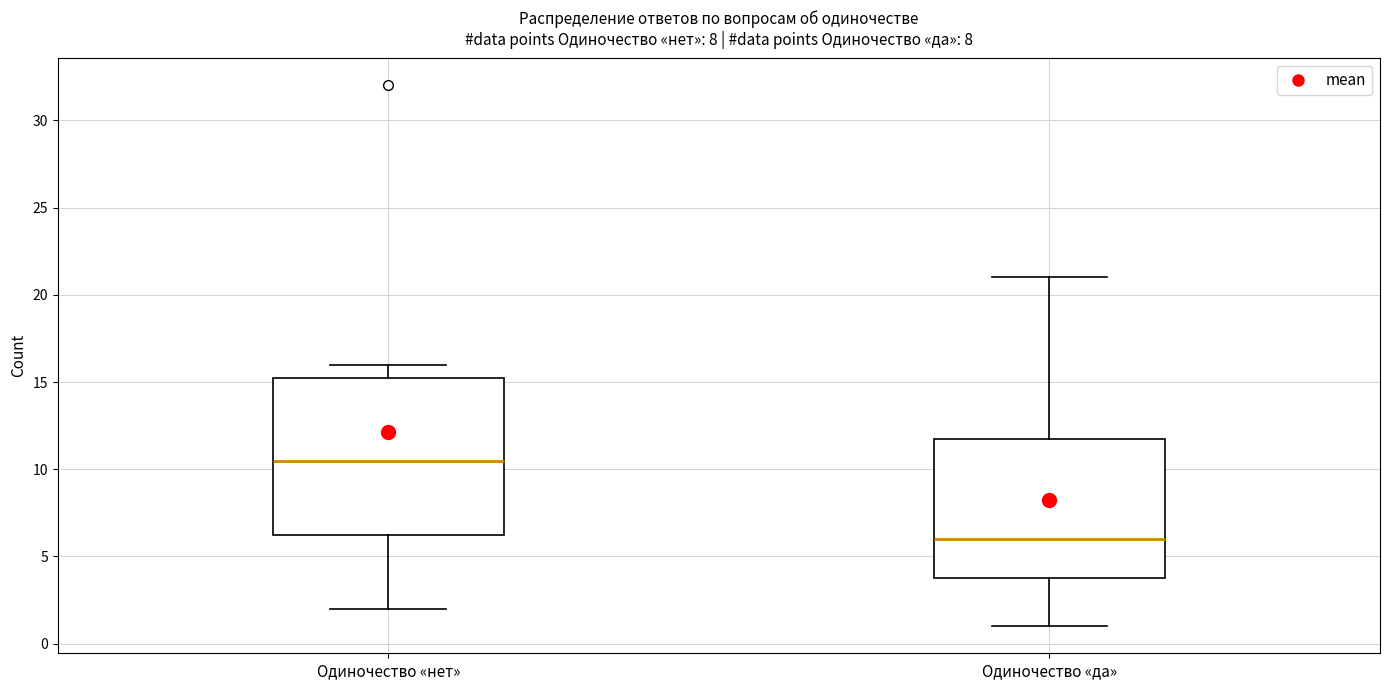

Which box has the highest median line?

Одиночество «нет»